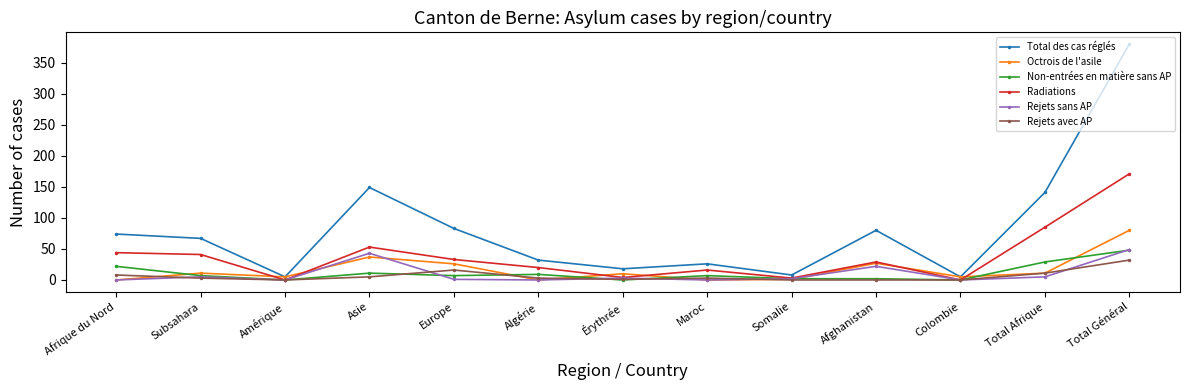

Which series has the widest spread of values?

Total des cas réglés